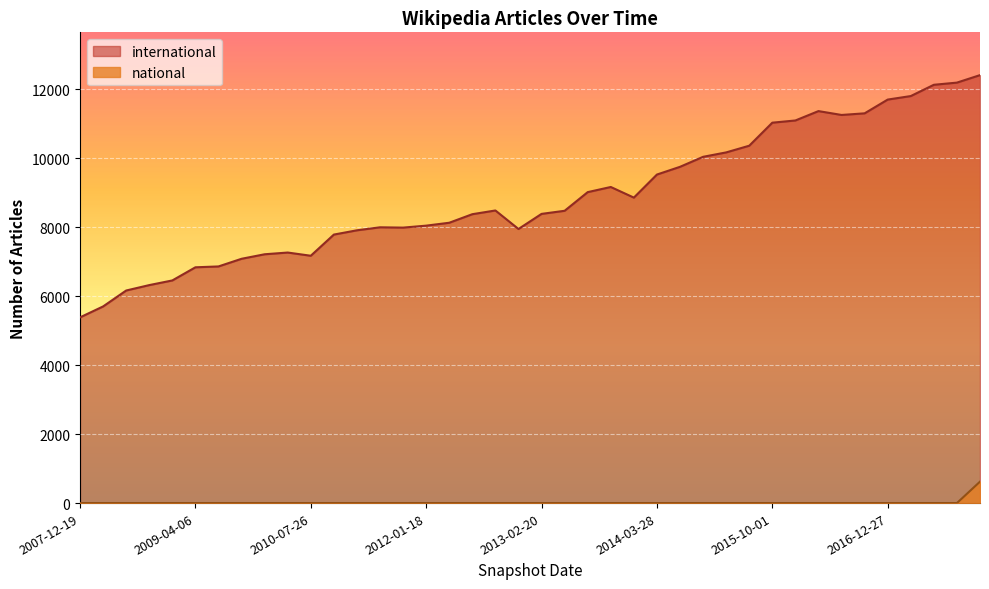

At which label is national closest to 311?

2007-12-19